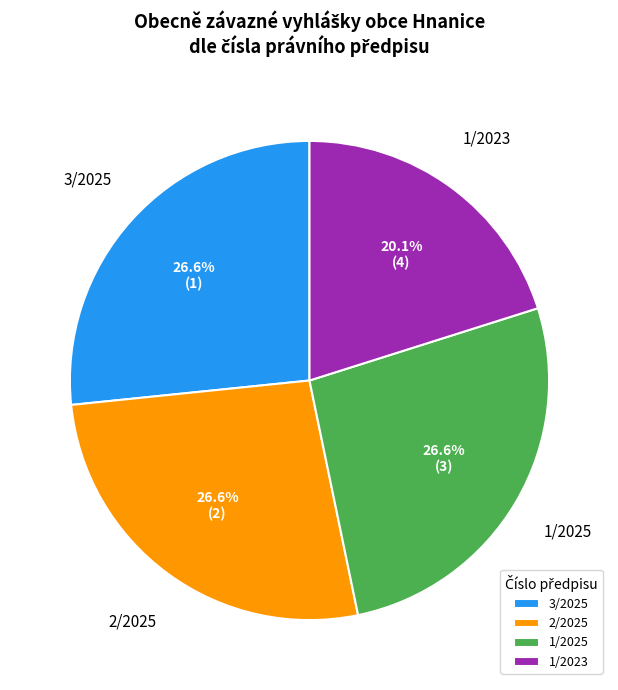

Is it true that 3/2025 is 27% of the pie?

True